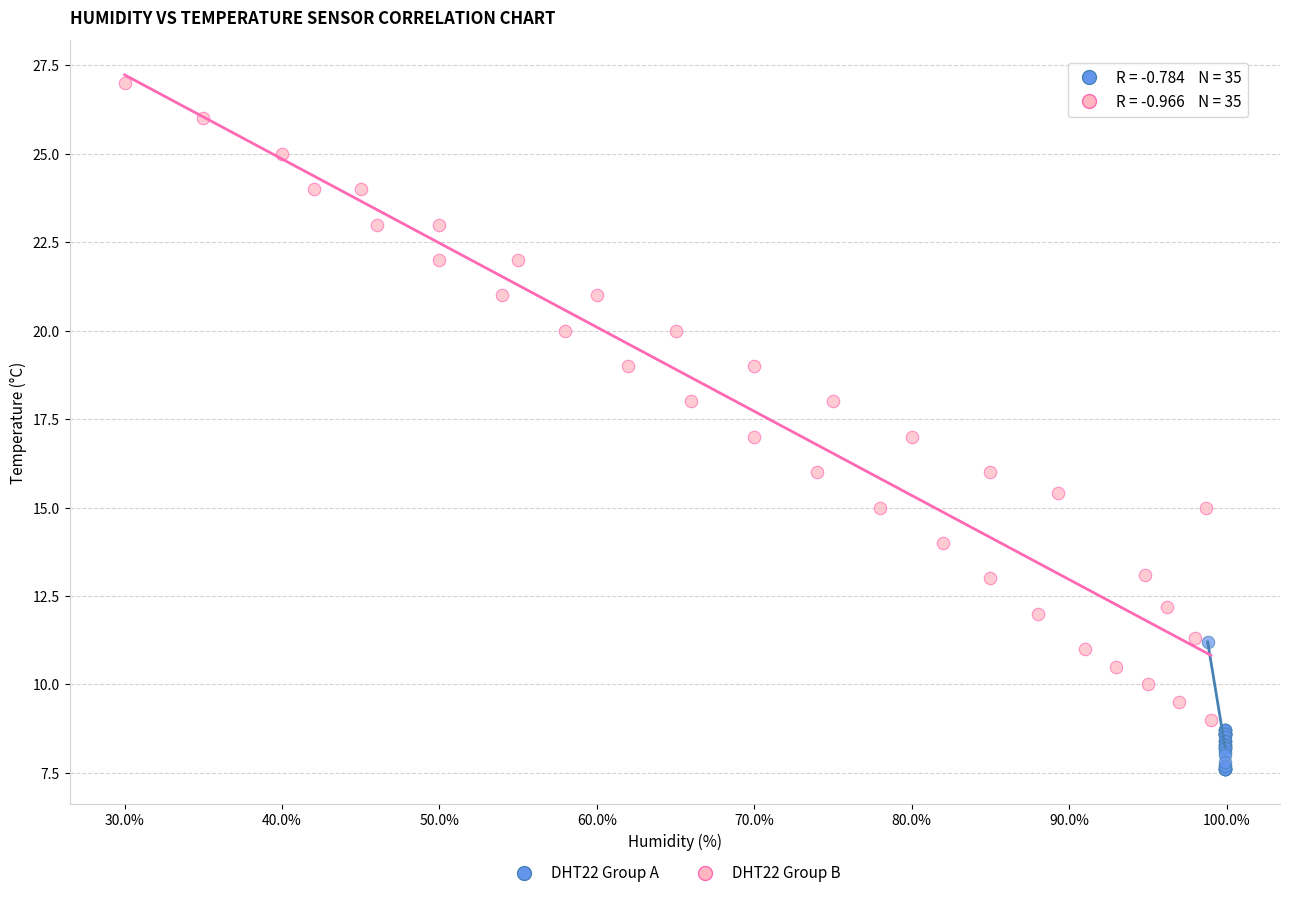

Which series reaches the minimum Y coordinate?

DHT22 Group A